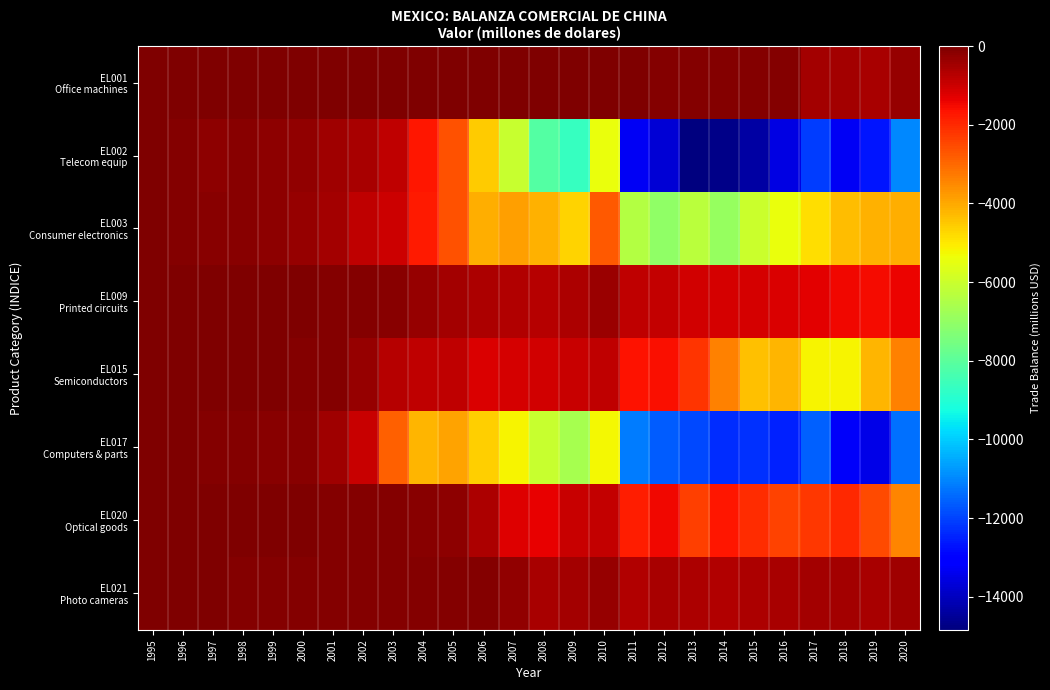

Rank the series by their maximum value, from highest to lowest.

EL015 Semiconductors, EL001 Office machines, EL020 Optical goods, EL009 Printed circuits, EL021 Photo cameras, EL017 Computers & parts, EL002 Telecom equip, EL003 Consumer electronics